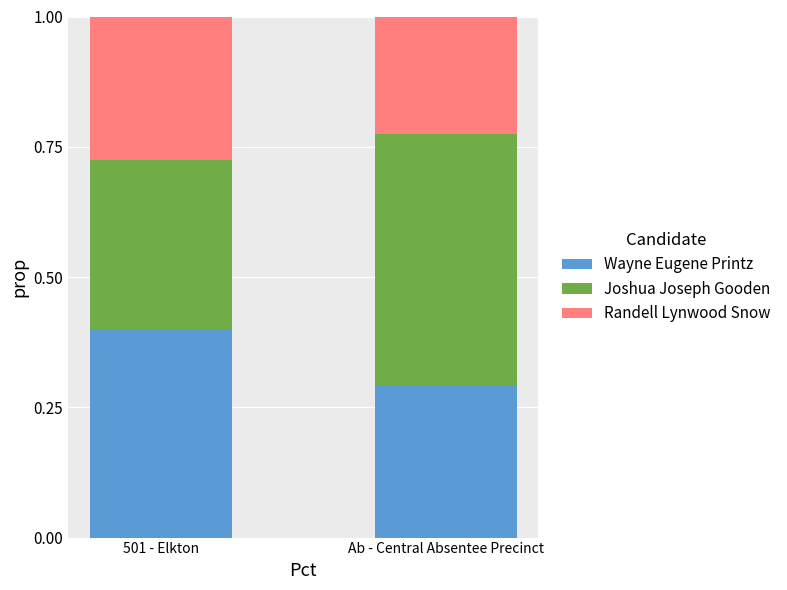

The value of Wayne Eugene Printz at 501 - Elkton is 0.6. True or false?

False